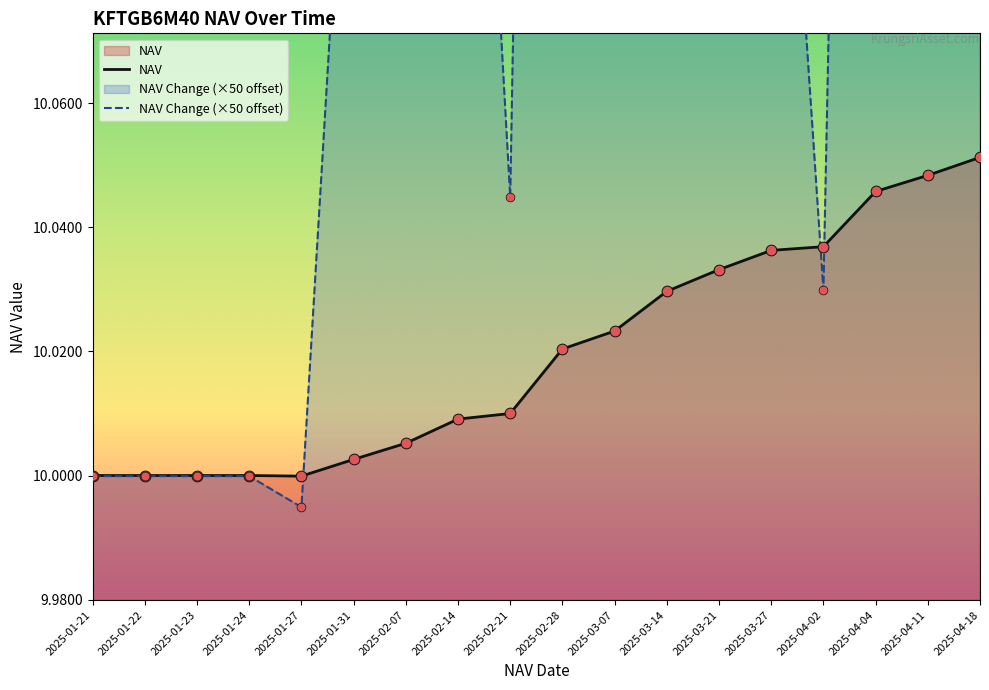

Which series has the largest total across all categories?

NAV